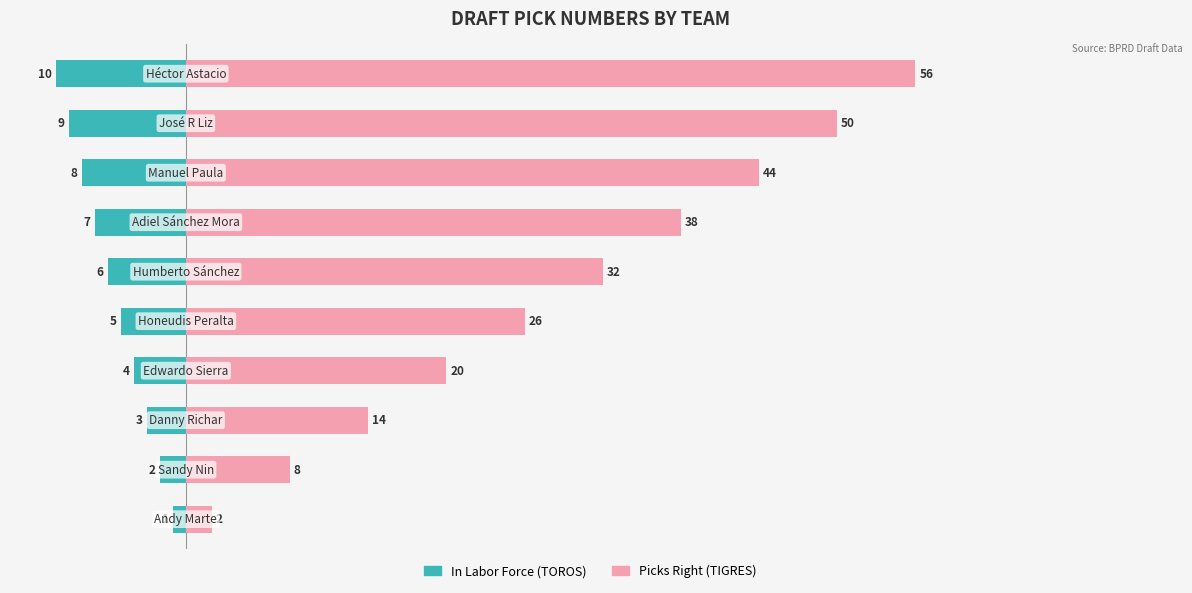

Which series changed the most between 0 and 2?

Picks (Right Team)